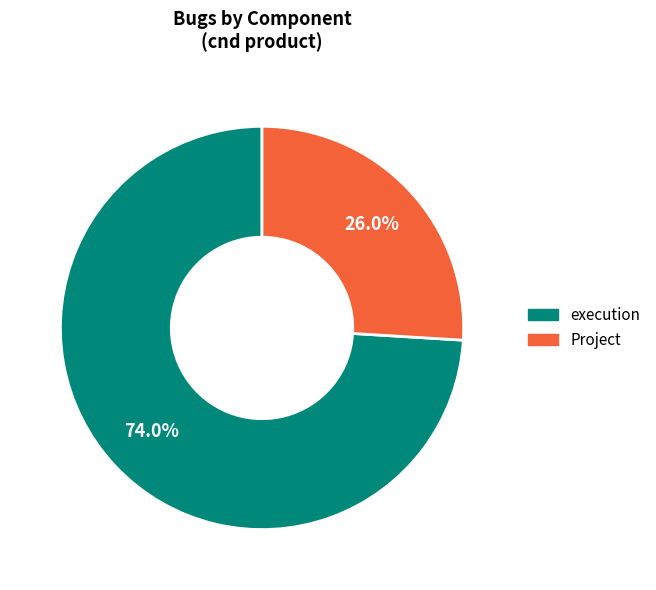

True or false: execution accounts for 87% of the total.

False